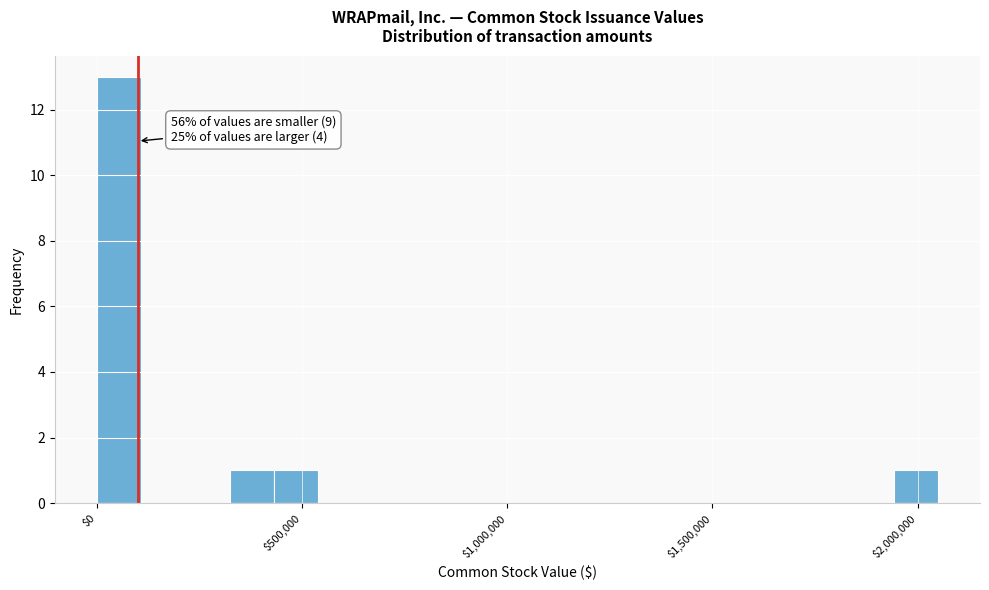

Around what value on the x-axis is the tallest bar? Give the approximate position of its centre, as read against the axis.

50000